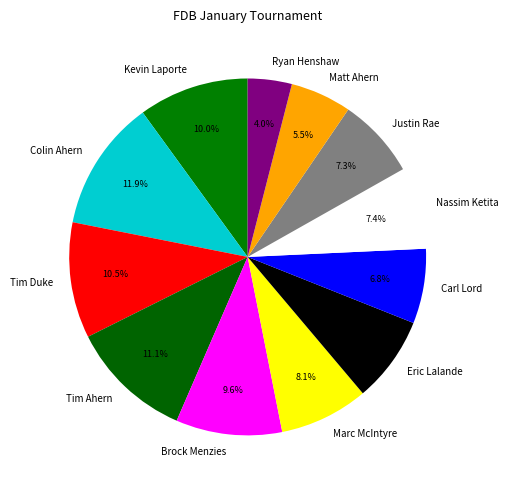

To the nearest percent, what is the combined percentage of Ryan Henshaw and Carl Lord?

11%